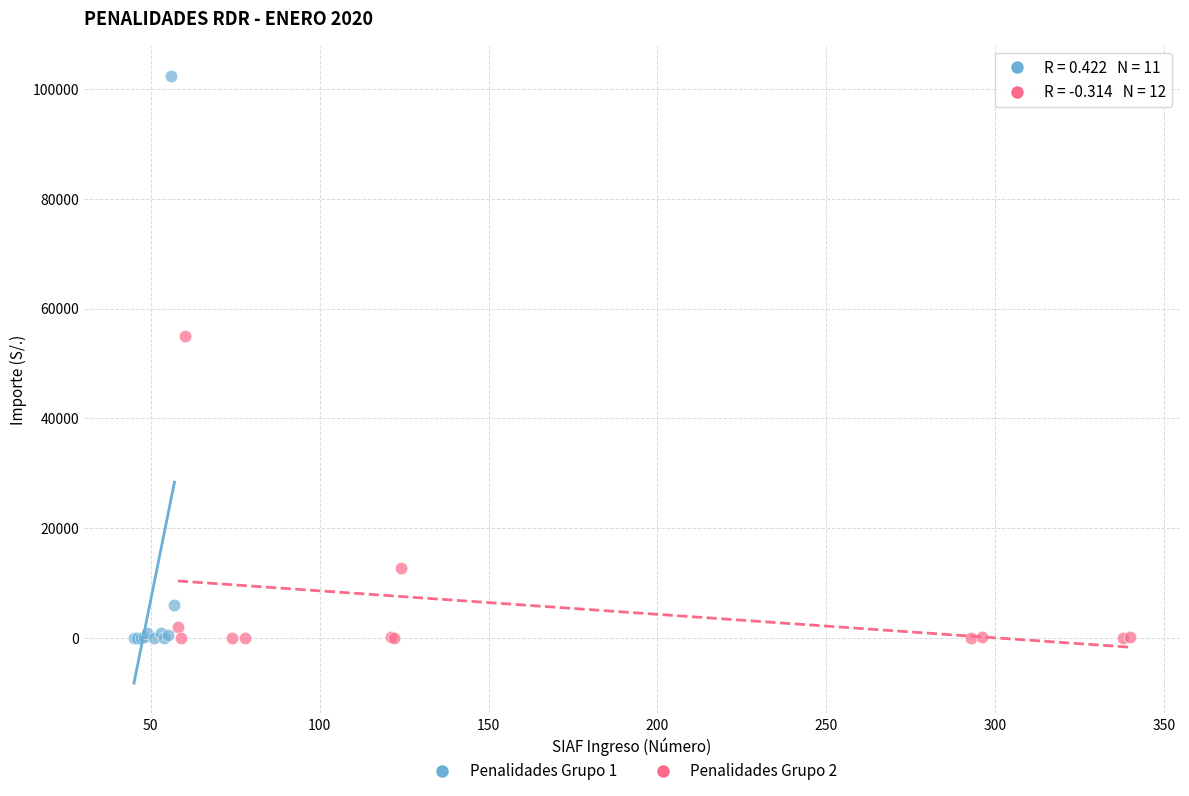

What are all the series names shown in the legend?

Penalidades Grupo 1, Penalidades Grupo 2